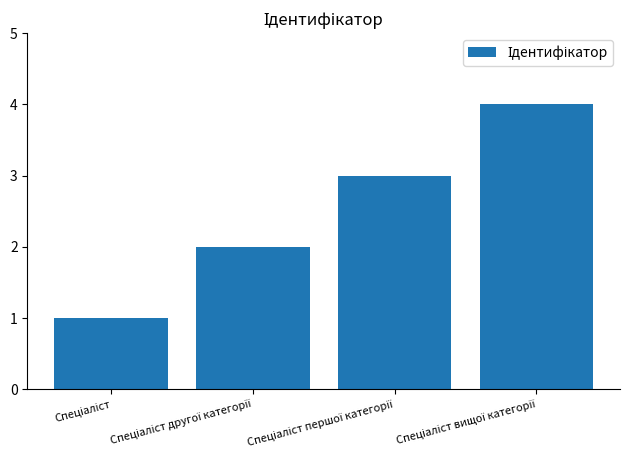

Does the chart contain stacked bars?

No